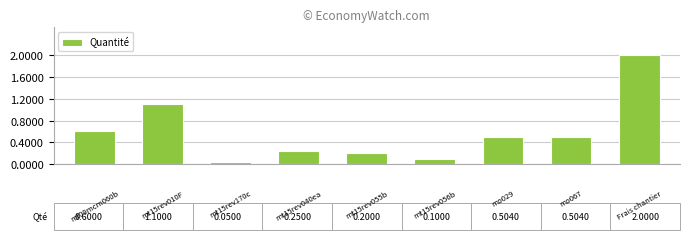

What is the average value?

0.6